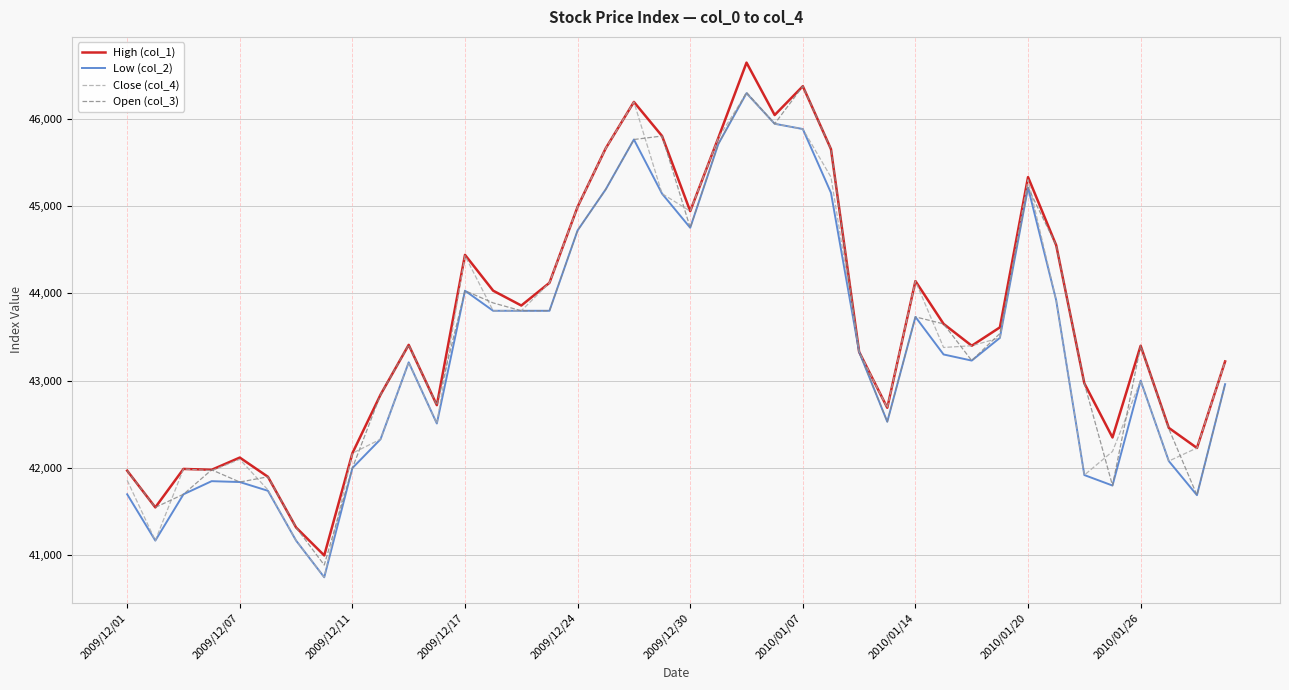

What is the minimum value for Close (col_4)?

40750